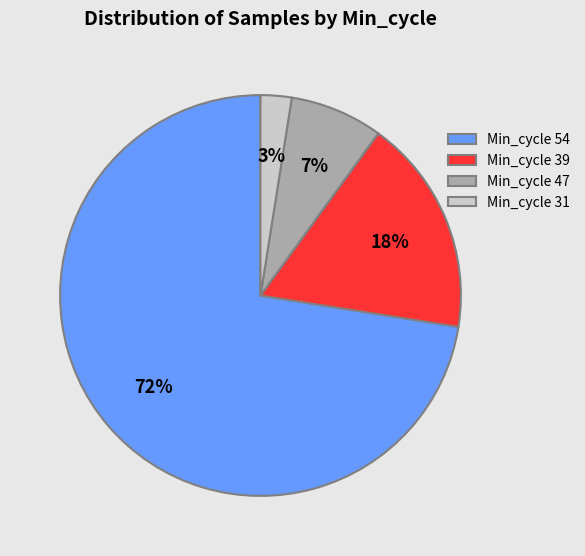

Which category has the biggest portion of the pie?

Min_cycle 54